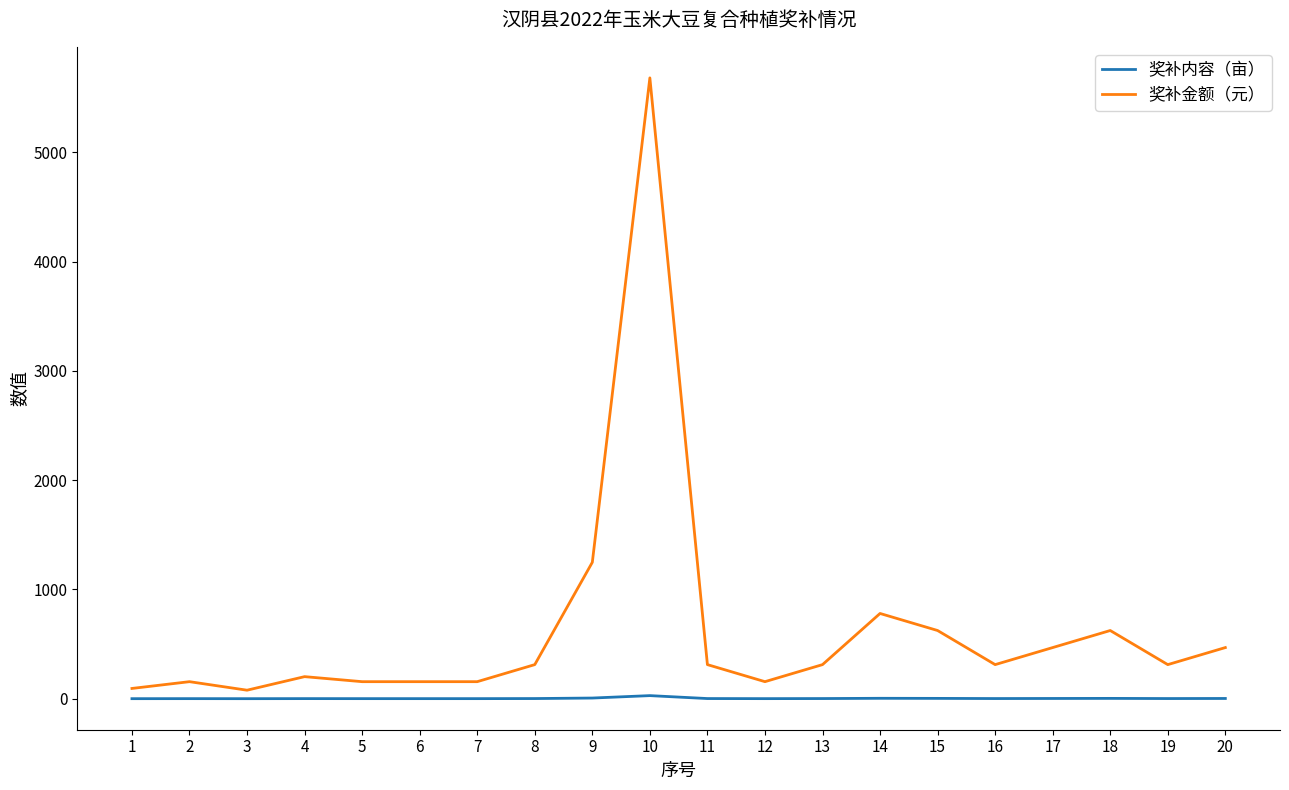

True or false: 奖补内容（亩） and 奖补金额（元） cross at least once.

False